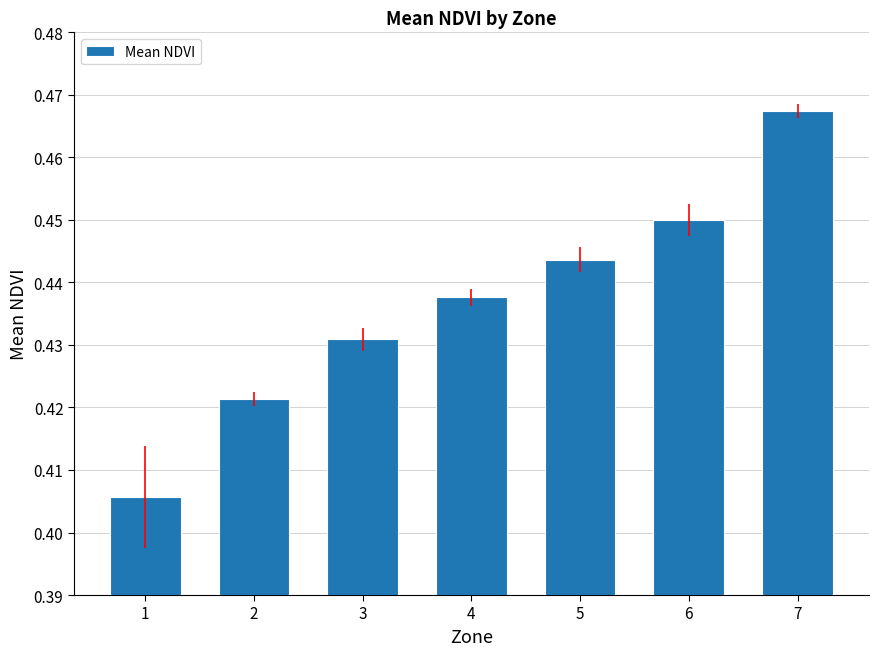

Rank the categories by value from lowest to highest.

1, 2, 3, 4, 5, 6, 7